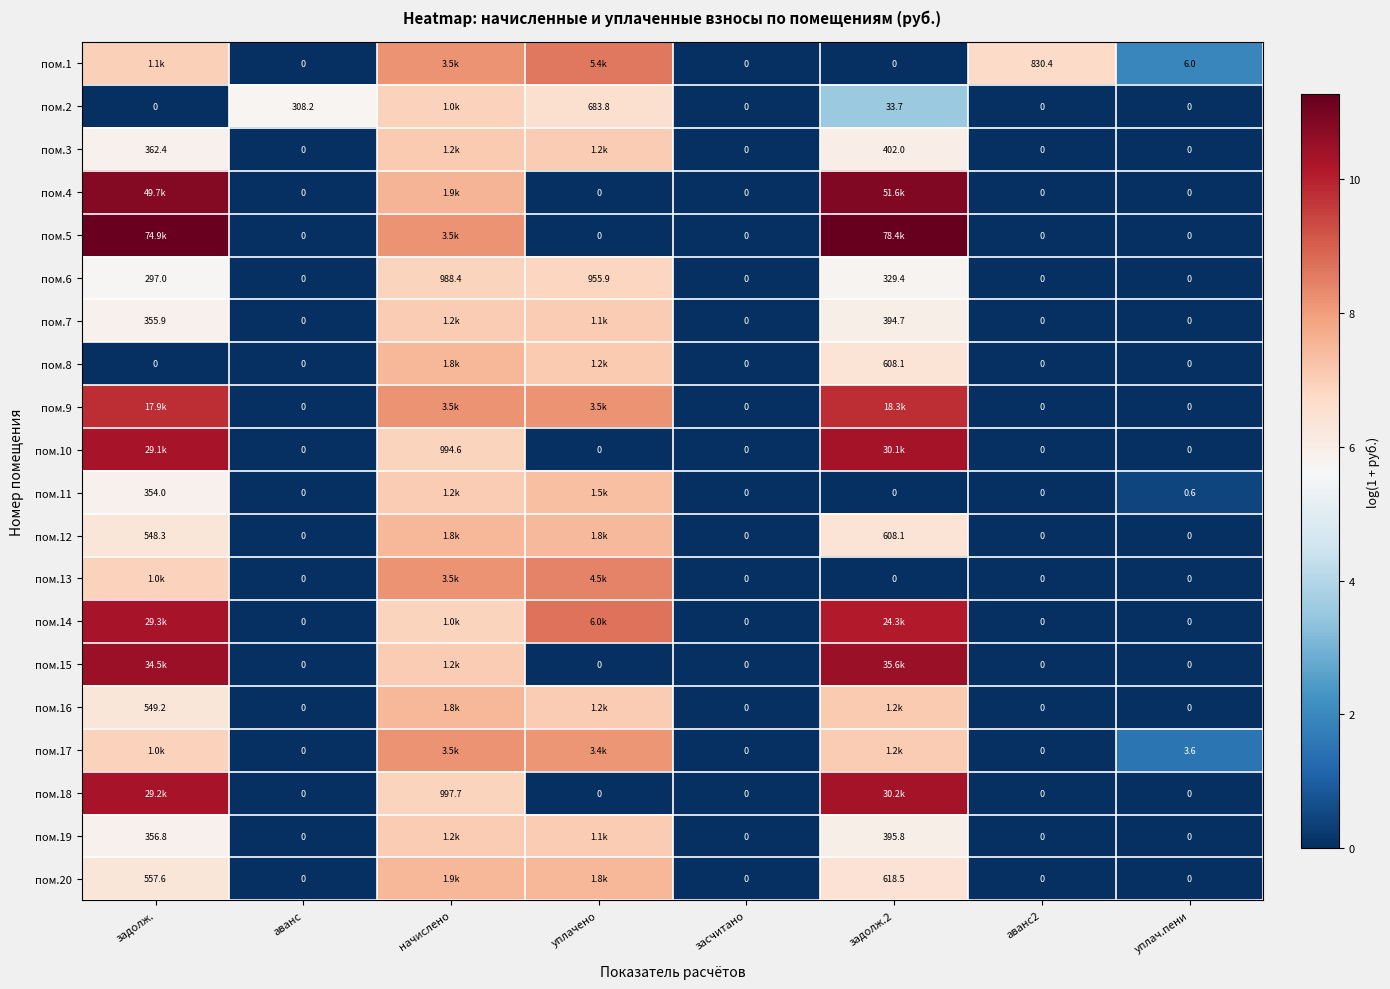

At which label does пом.6 reach its peak?

начислено